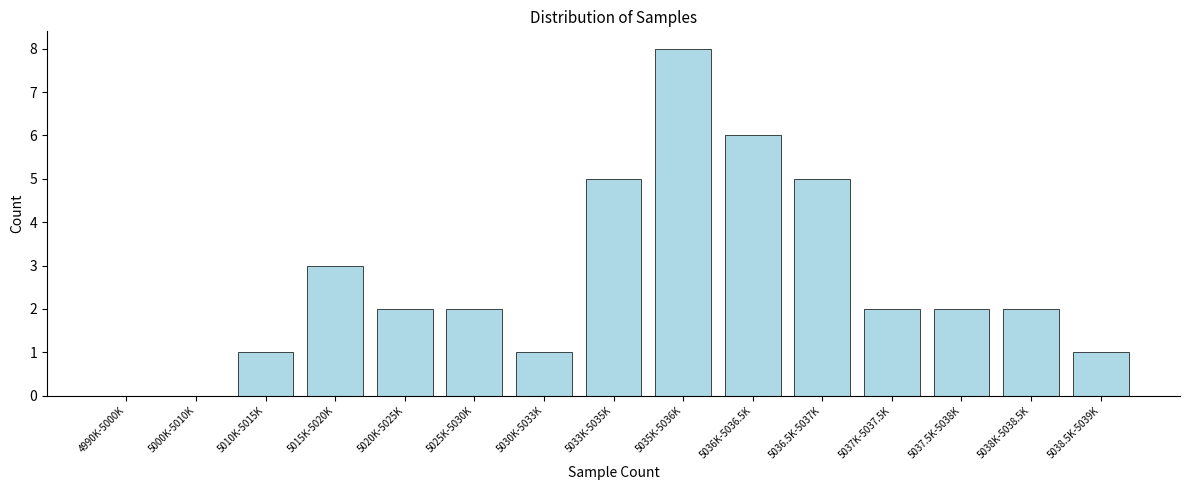

Reading left to right, transcribe all the data shown in this chart.

4990K-5000K=0	5000K-5010K=0	5010K-5015K=1	5015K-5020K=3	5020K-5025K=2	5025K-5030K=2	5030K-5033K=1	5033K-5035K=5	5035K-5036K=8	5036K-5036.5K=6	5036.5K-5037K=5	5037K-5037.5K=2	5037.5K-5038K=2	5038K-5038.5K=2	5038.5K-5039K=1